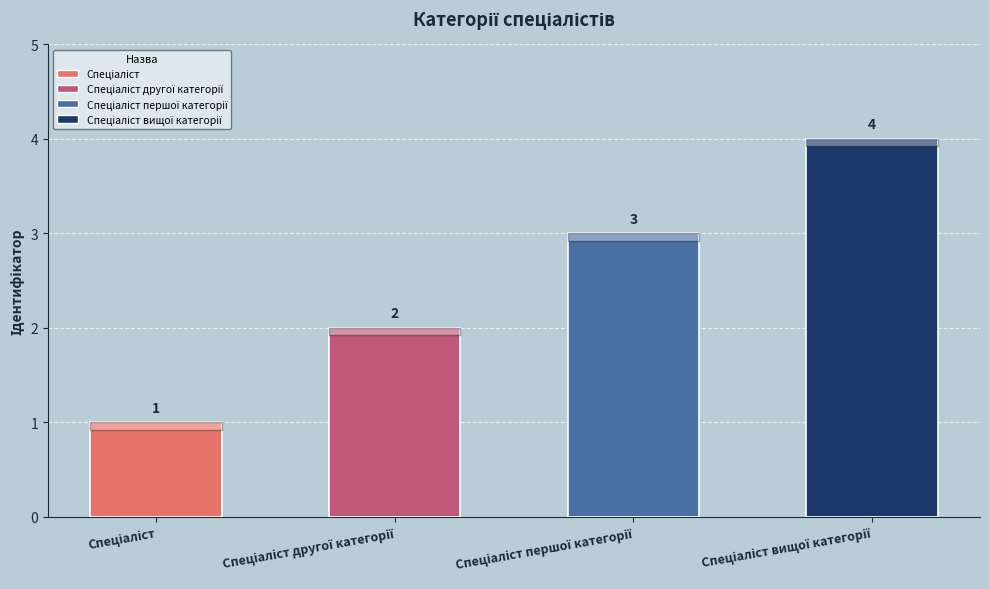

Count the values in the range 2 to 4.

3